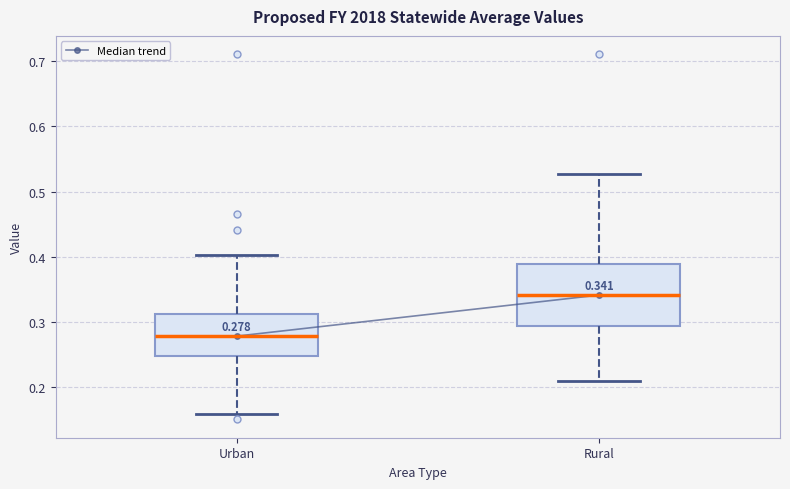

Comparing the boxes themselves (not the whiskers), which one is the tallest?

Rural